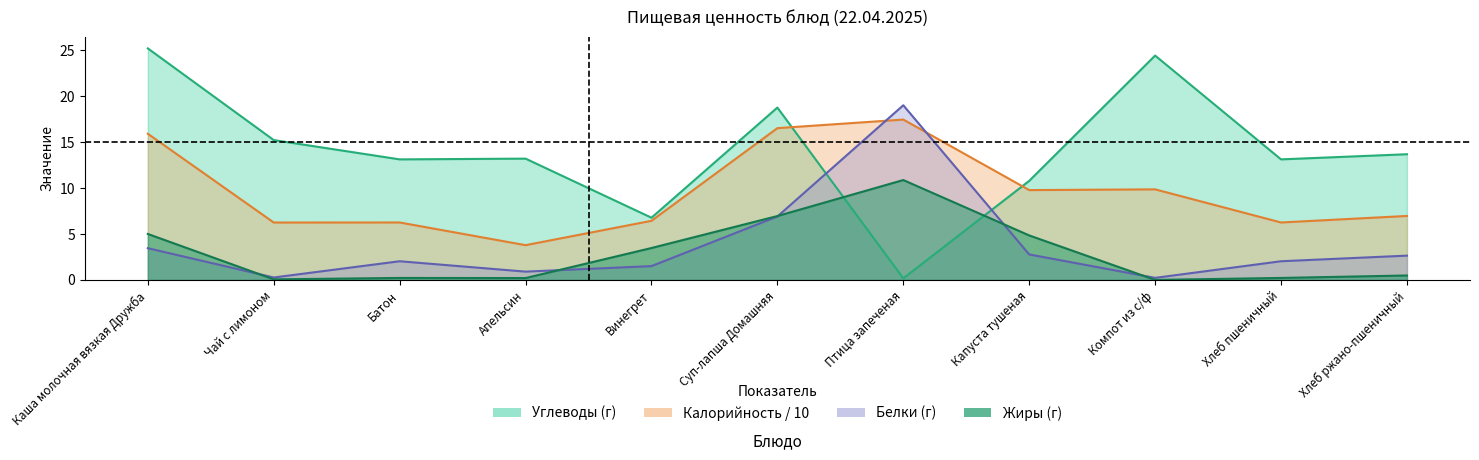

Which series changed the most between Чай с лимоном and Винегрет?

Углеводы